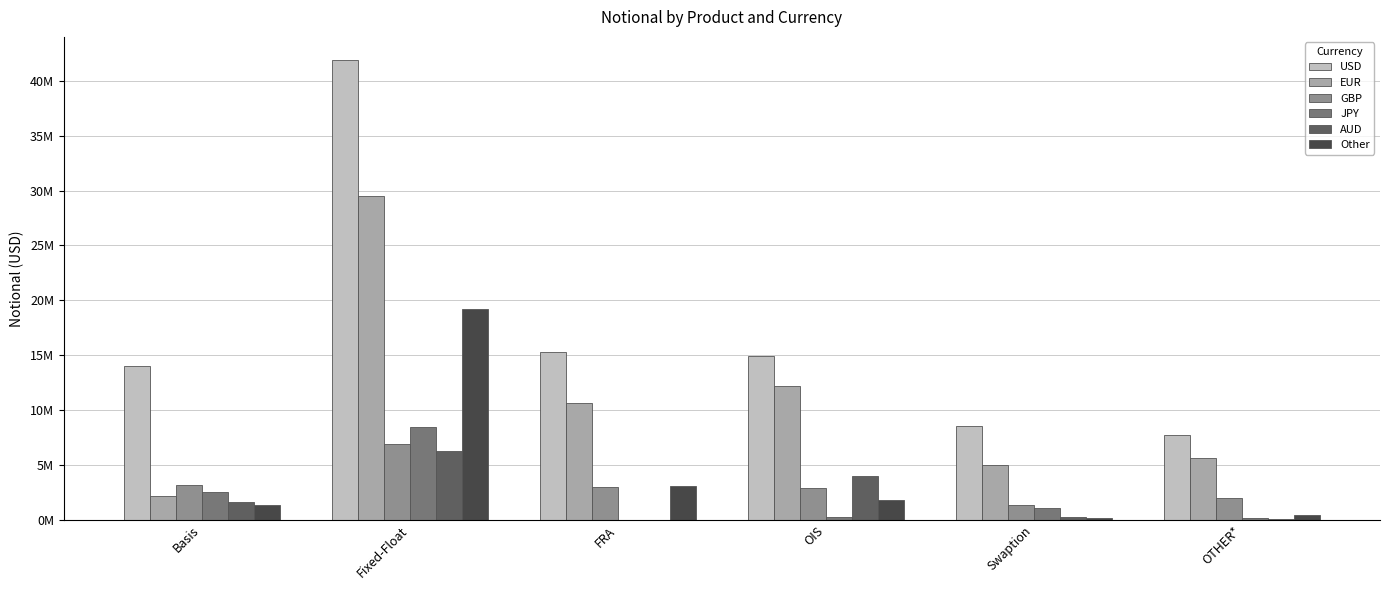

What are all the series names shown in the legend?

USD, EUR, GBP, JPY, AUD, Other